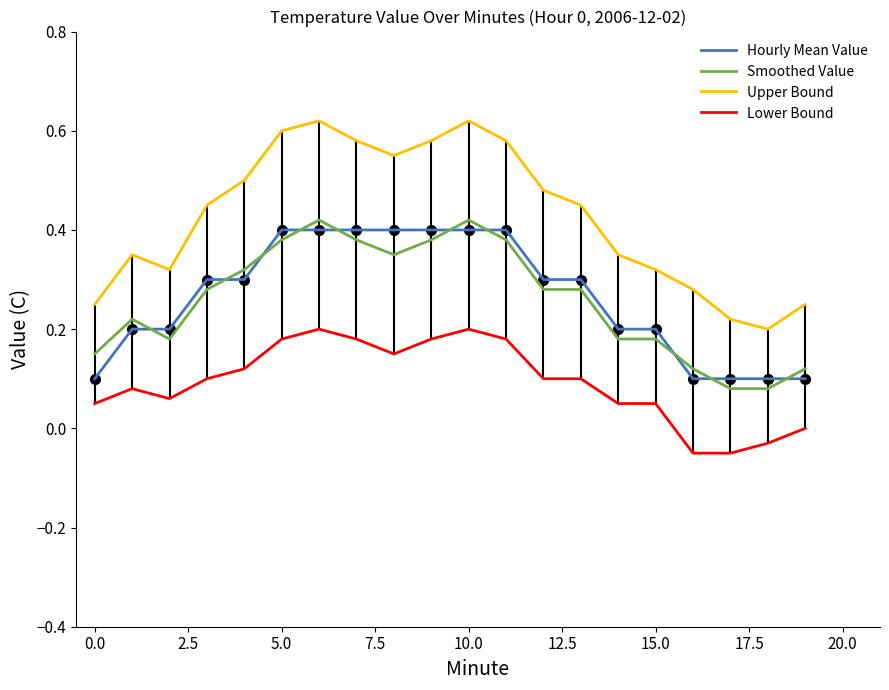

True or false: Lower Bound and Hourly Mean Value intersect in this chart.

False